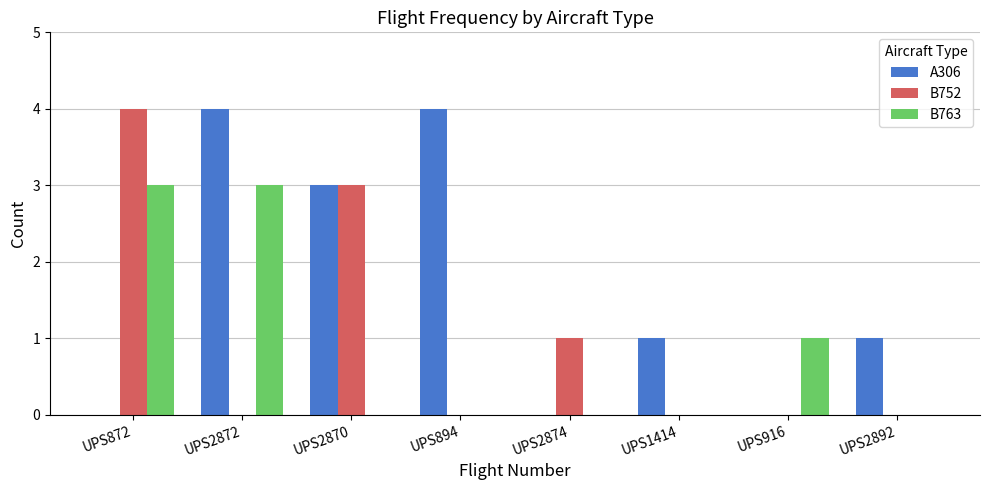

Reading left to right, extract all data points from this chart.

A306: UPS872=0	UPS2872=4	UPS2870=3	UPS894=4	UPS2874=0	UPS1414=1	UPS916=0	UPS2892=1
B752: UPS872=4	UPS2872=0	UPS2870=3	UPS894=0	UPS2874=1	UPS1414=0	UPS916=0	UPS2892=0
B763: UPS872=3	UPS2872=3	UPS2870=0	UPS894=0	UPS2874=0	UPS1414=0	UPS916=1	UPS2892=0